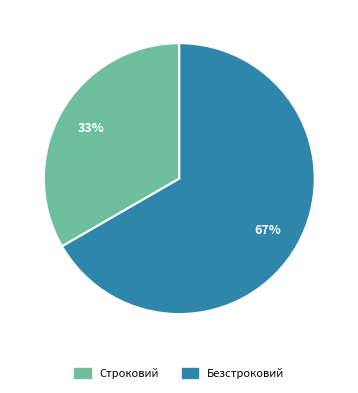

How many slices are in this pie chart?

2